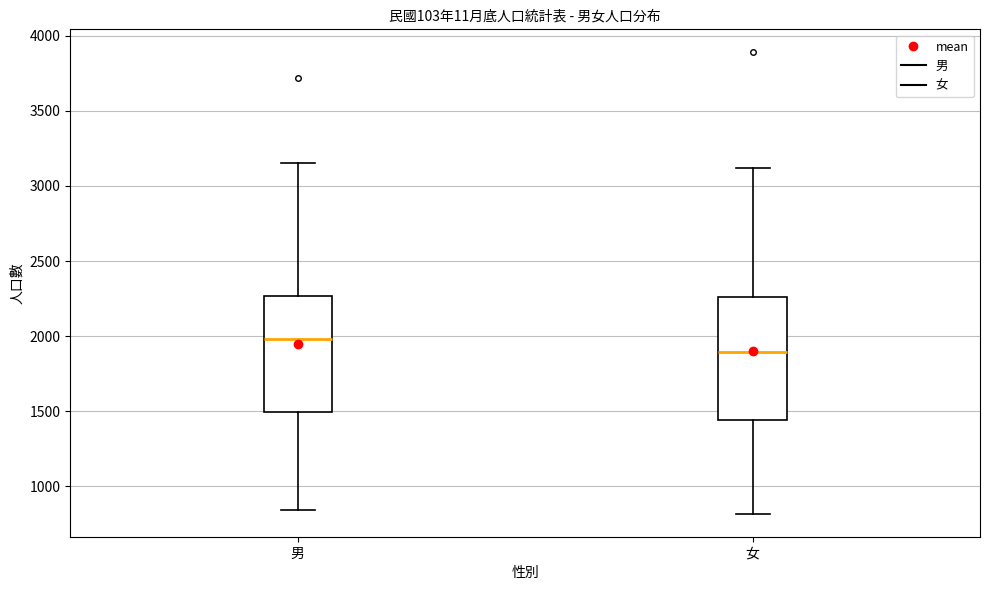

Which box has the lowest median line?

女